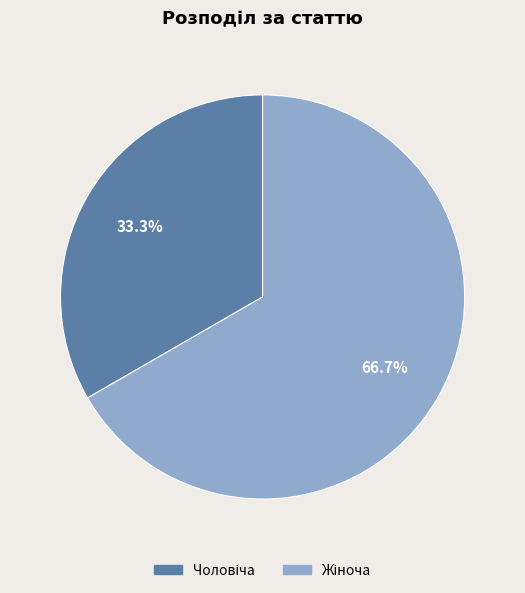

Is there any slice that represents more than half of the pie?

Yes